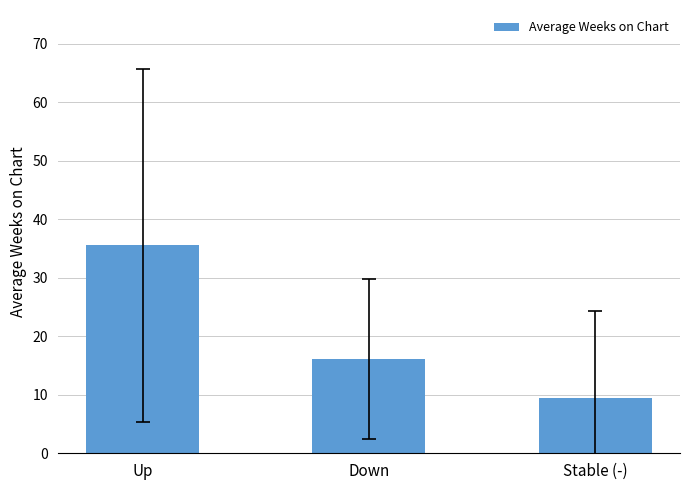

Count the number of data series in this chart.

1